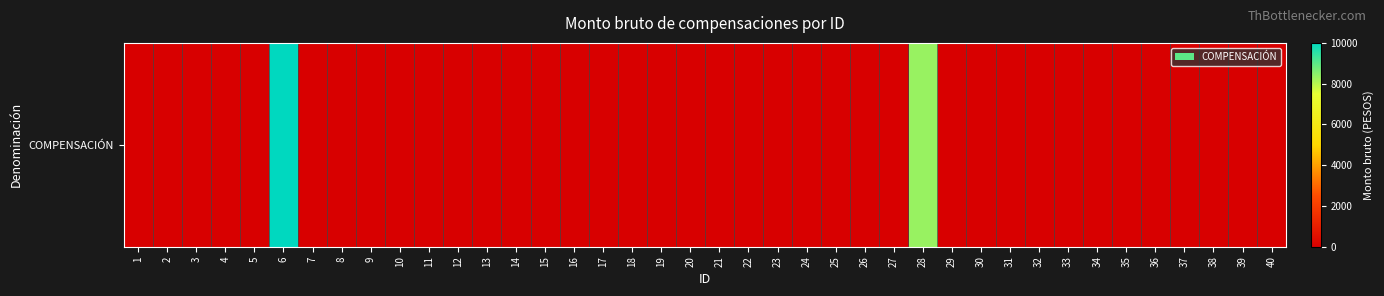

What is the sum of all values?

18335.3